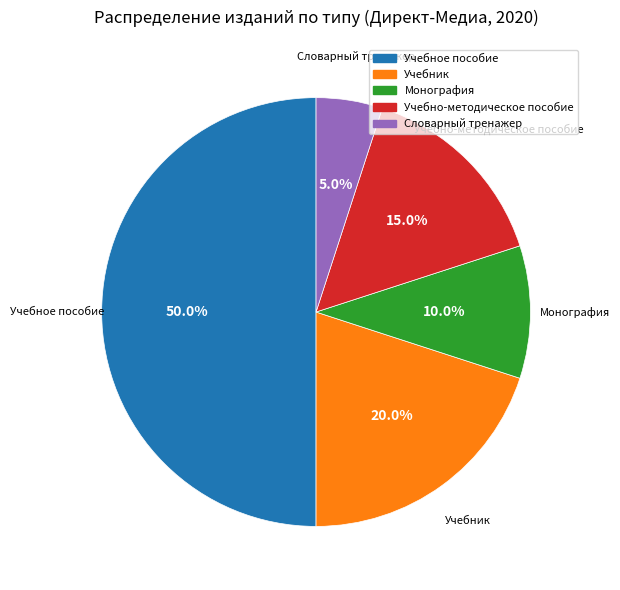

To the nearest percent, what is the combined percentage of Учебно-методическое пособие and Учебник?

35%